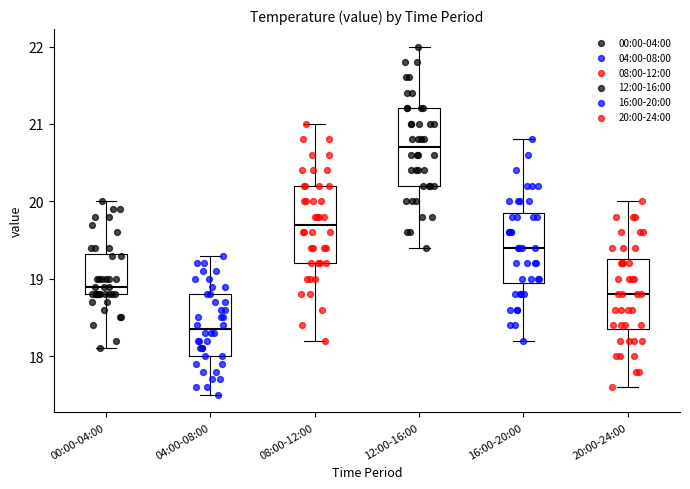

Reading left to right, transcribe this box plot: for each box, give where its median line is, the range the box spans, and where its two whiskers end, as read against the y-axis. The values are not printed on the chart, so give them approximately, as read against the axis.

00:00-04:00: median 18.9, box 18.8 to 19.3, whiskers 18.1 to 20.0
04:00-08:00: median 18.4, box 18.0 to 18.8, whiskers 17.5 to 19.3
08:00-12:00: median 19.7, box 19.2 to 20.2, whiskers 18.2 to 21.0
12:00-16:00: median 20.7, box 20.2 to 21.2, whiskers 19.4 to 22.0
16:00-20:00: median 19.4, box 19.0 to 19.9, whiskers 18.2 to 20.8
20:00-24:00: median 18.8, box 18.4 to 19.3, whiskers 17.6 to 20.0